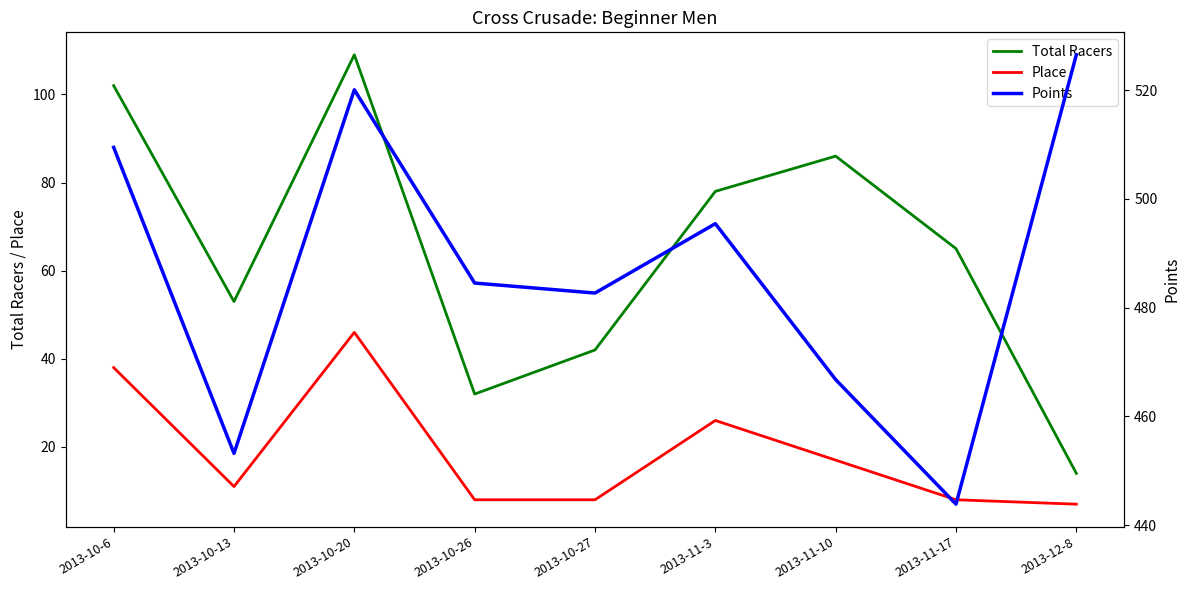

How many data points in Total Racers are above 65?

4